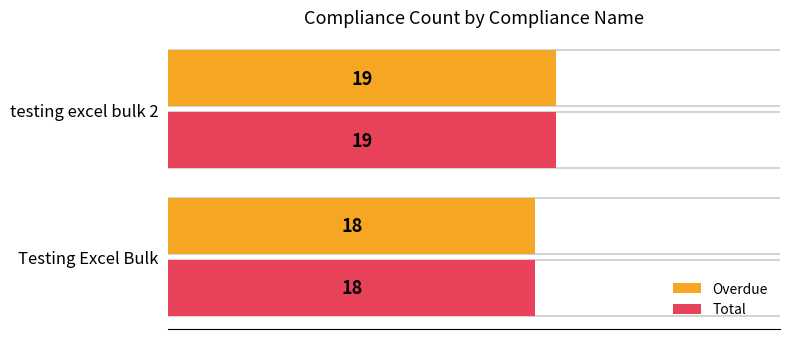

Is it true that Overdue equals 8 at Testing Excel Bulk?

False